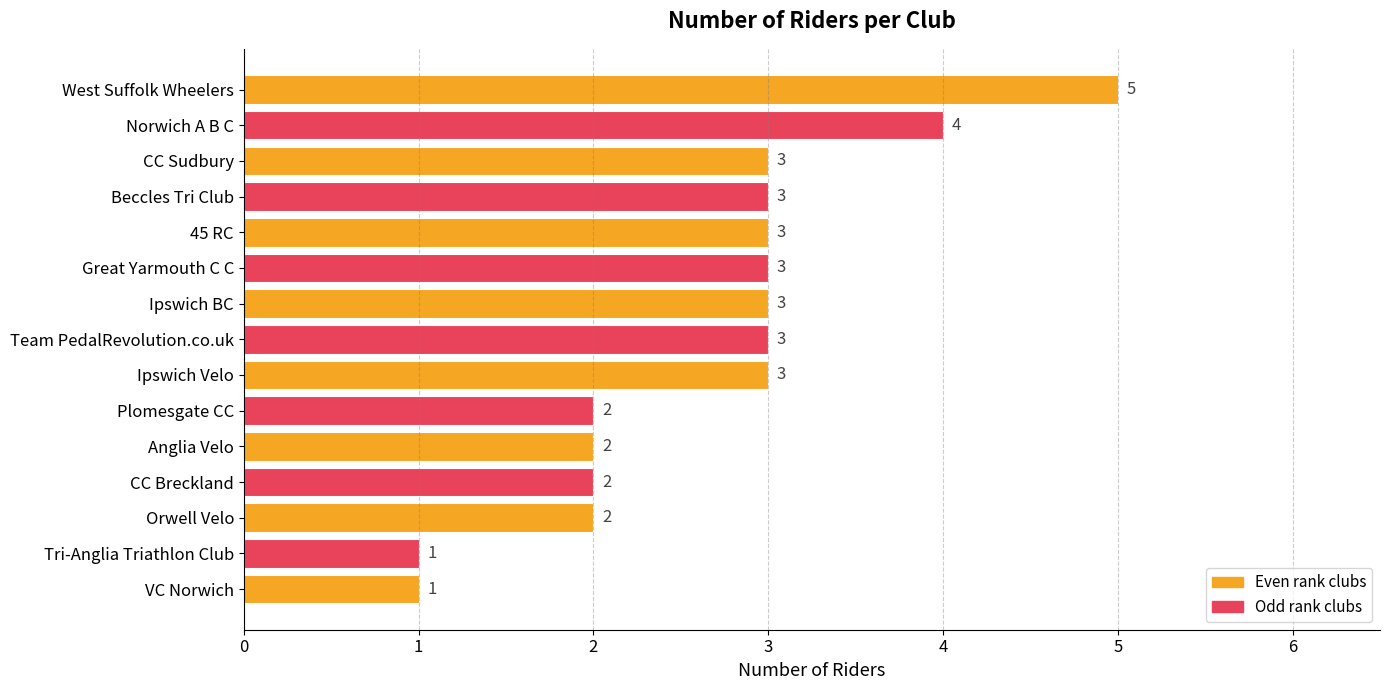

Count the number of categories in the chart.

15